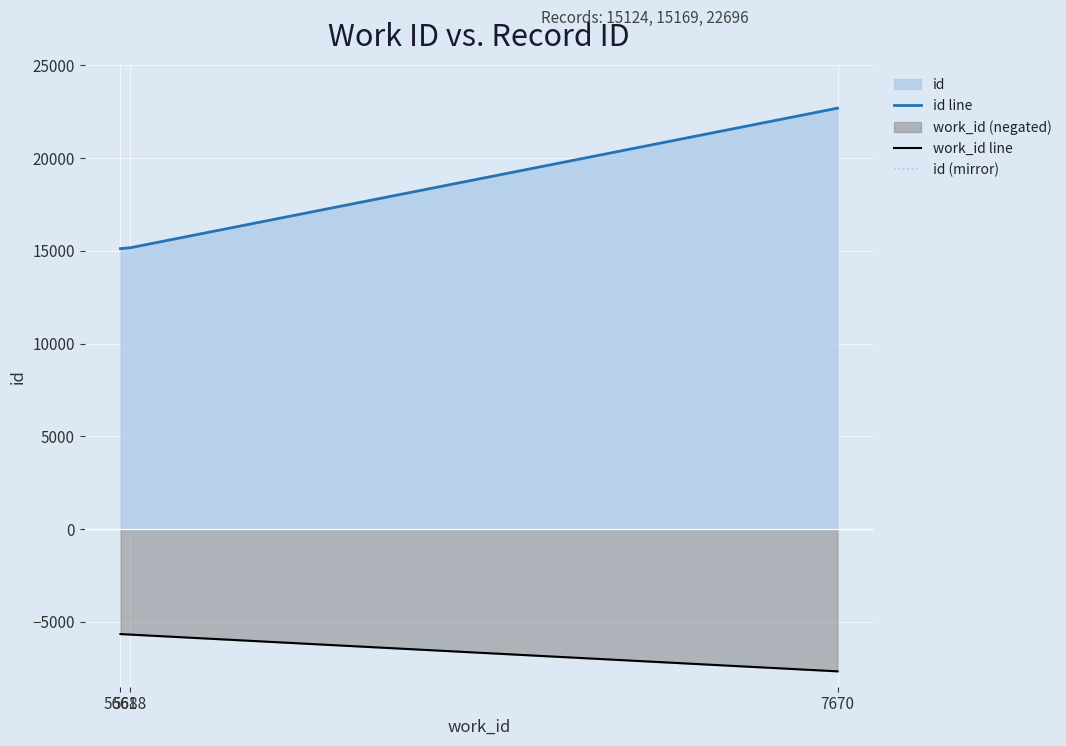

What is the difference between the id line values at 7670 and 5688?

7527